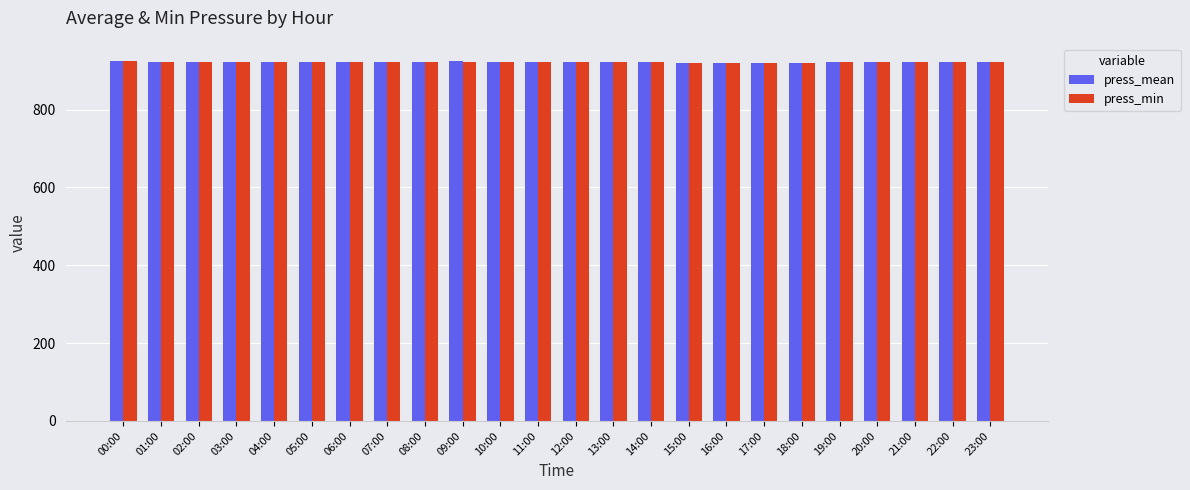

What is the maximum value shown in the chart?

924.0